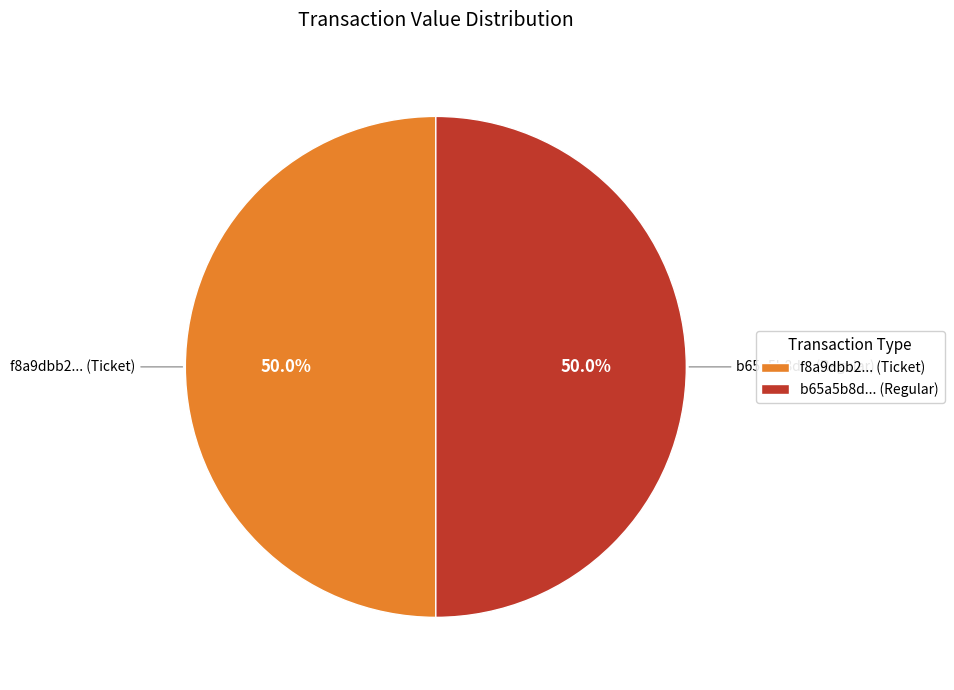

What percentage is NOT represented by f8a9dbb2... (Ticket)?

50.0%